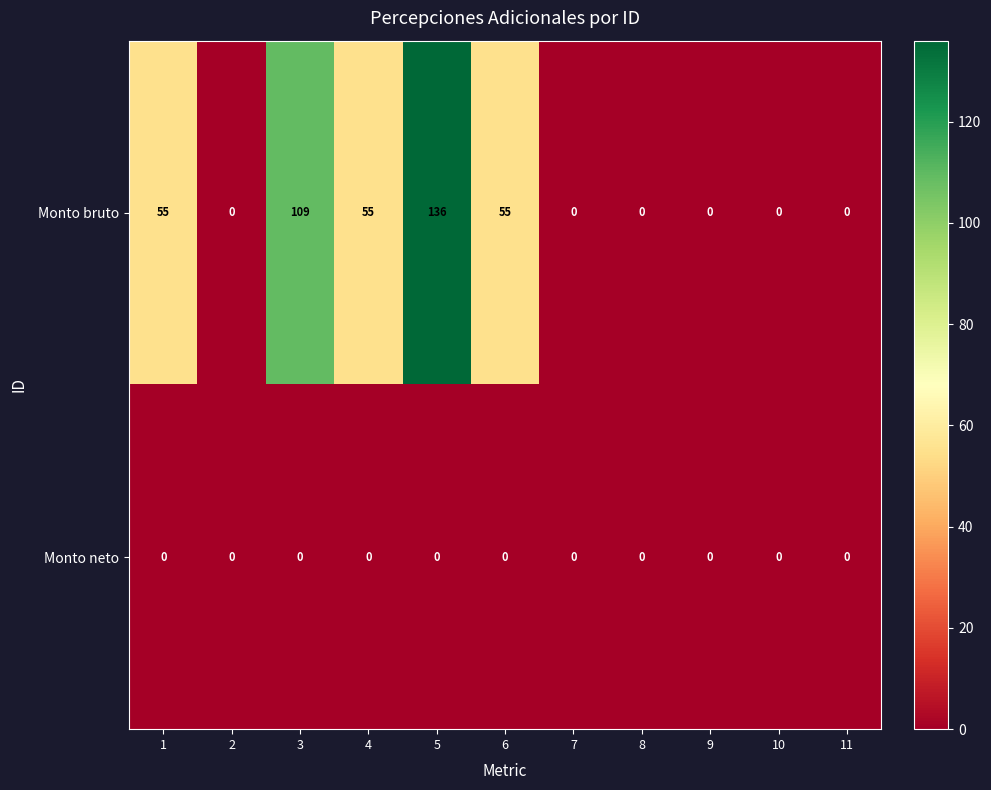

Reading left to right, transcribe all the data shown in this chart.

Monto bruto: 55	0	109	55	136	55	0	0	0	0	0
Monto neto: 0	0	0	0	0	0	0	0	0	0	0